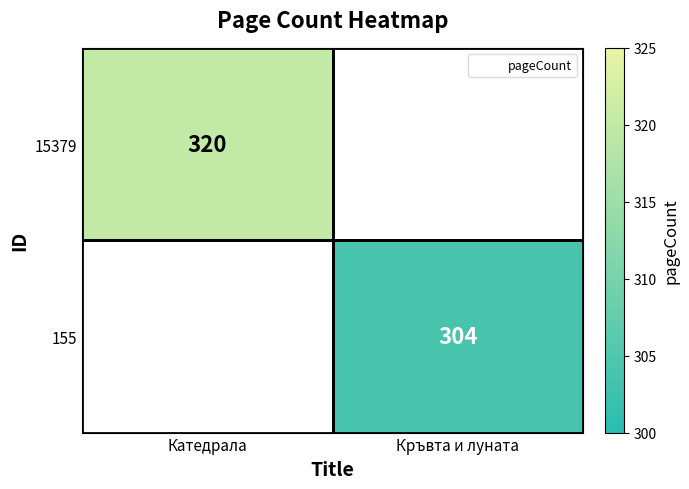

What is the minimum value shown in the chart?

304.0